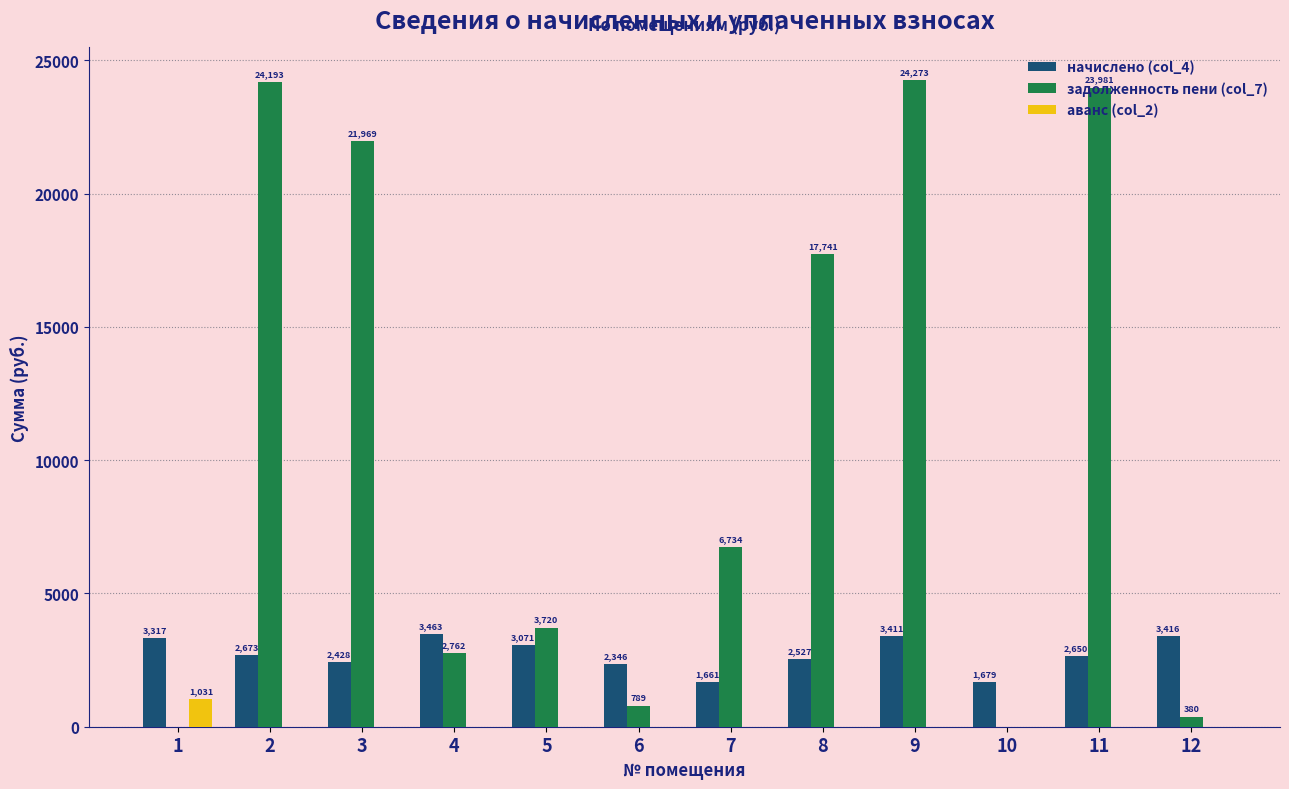

Which label corresponds to the largest value in the chart?

9